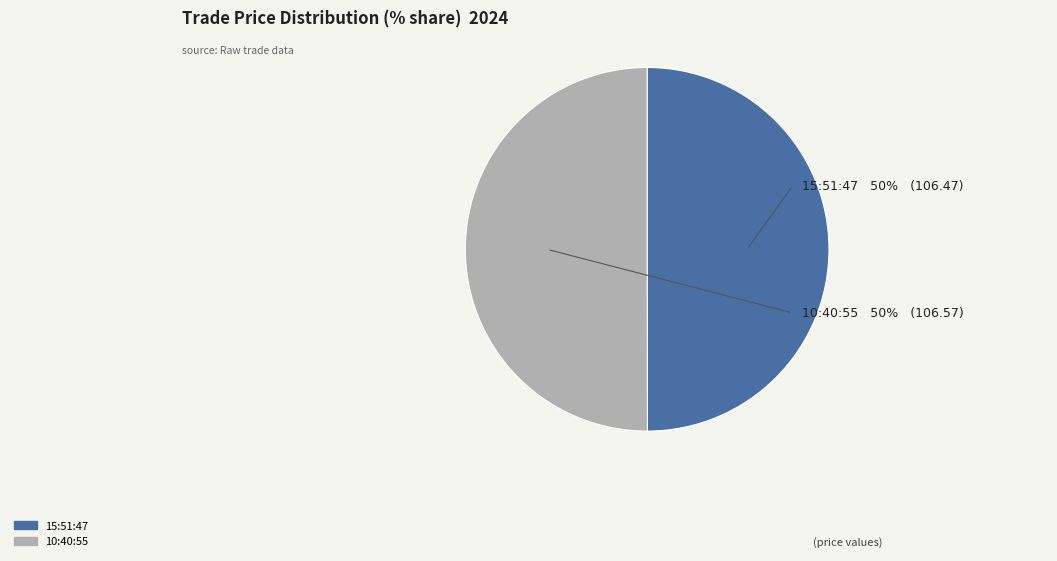

The 10:40:55 slice represents 40% of the pie. True or false?

False